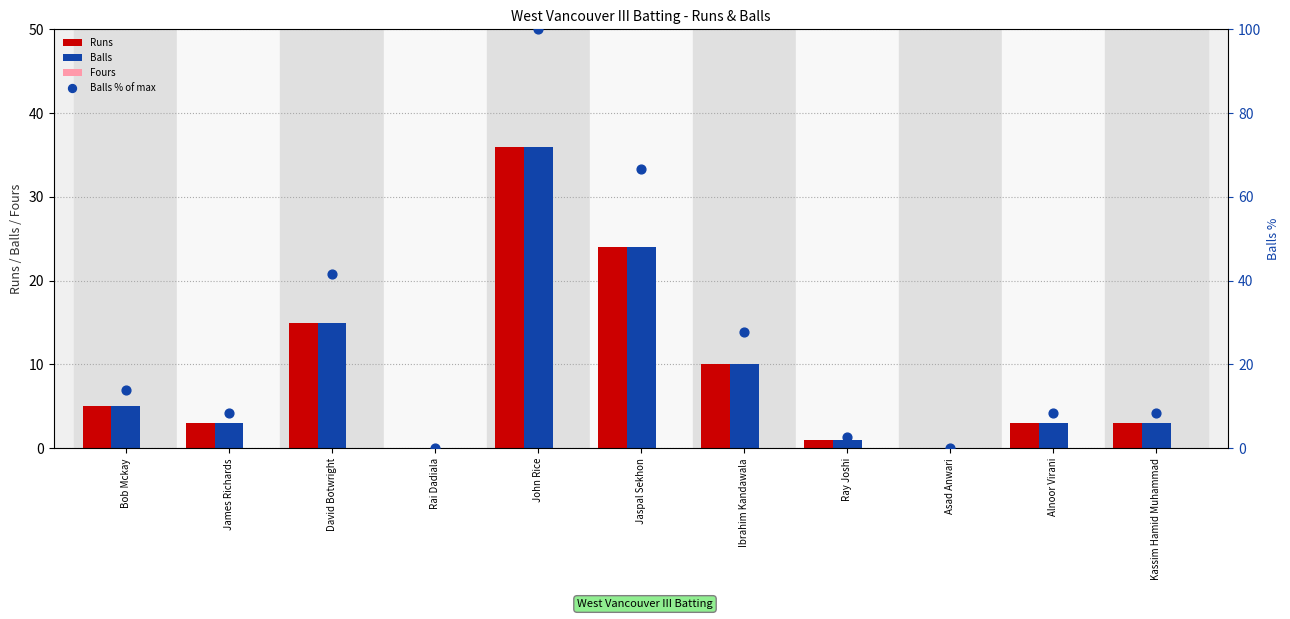

Which series has the widest spread of Y values?

Balls % of max